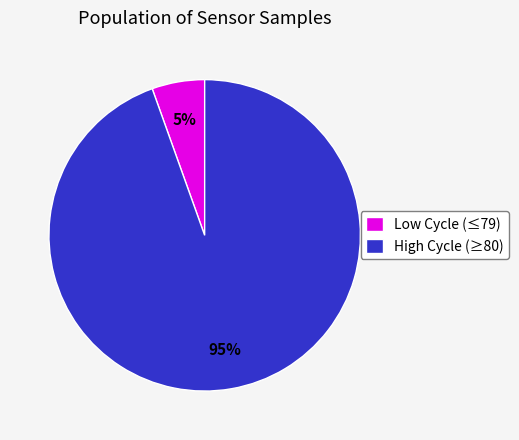

True or false: High Cycle (≥80) accounts for 95% of the total.

True